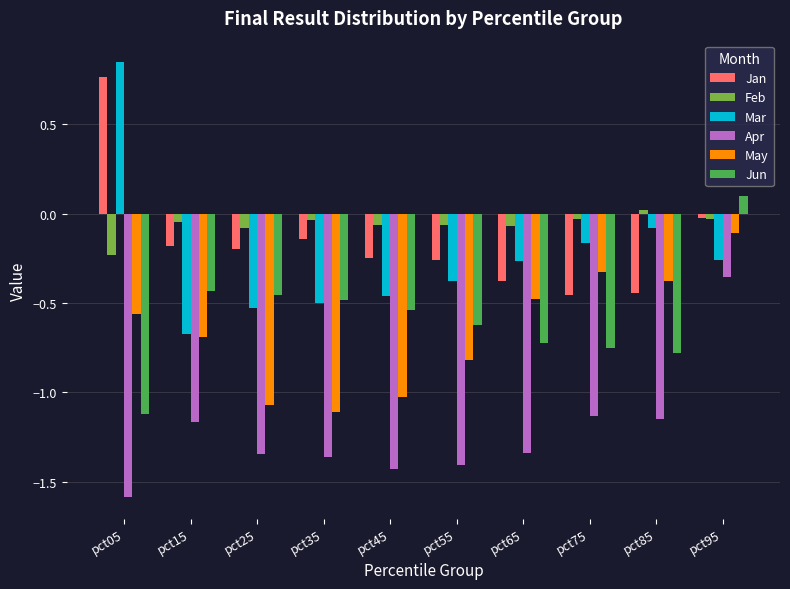

What is the lowest value of the Apr series?

-1.6